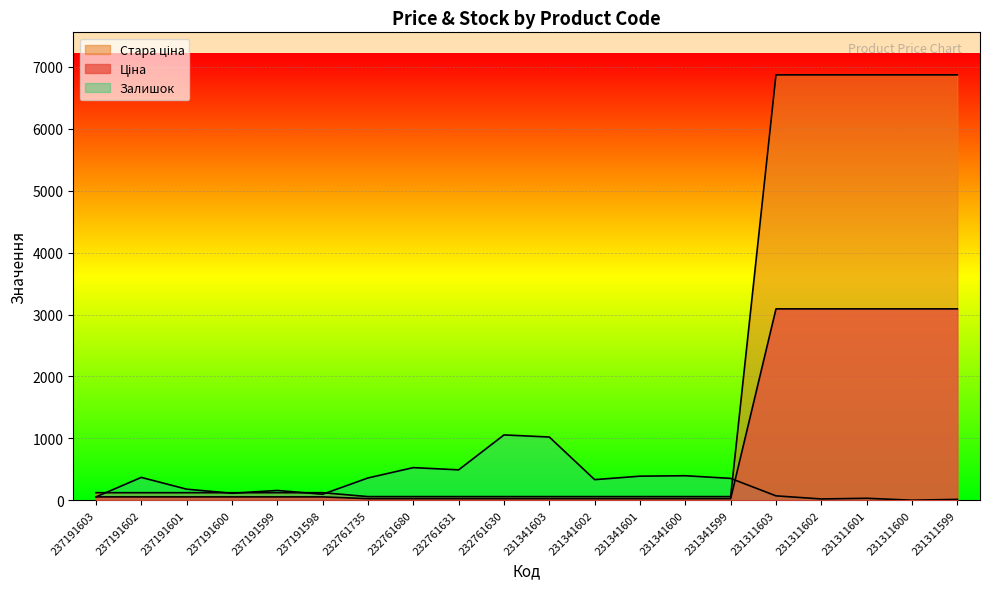

Where is the first local maximum for Залишок?

237191602